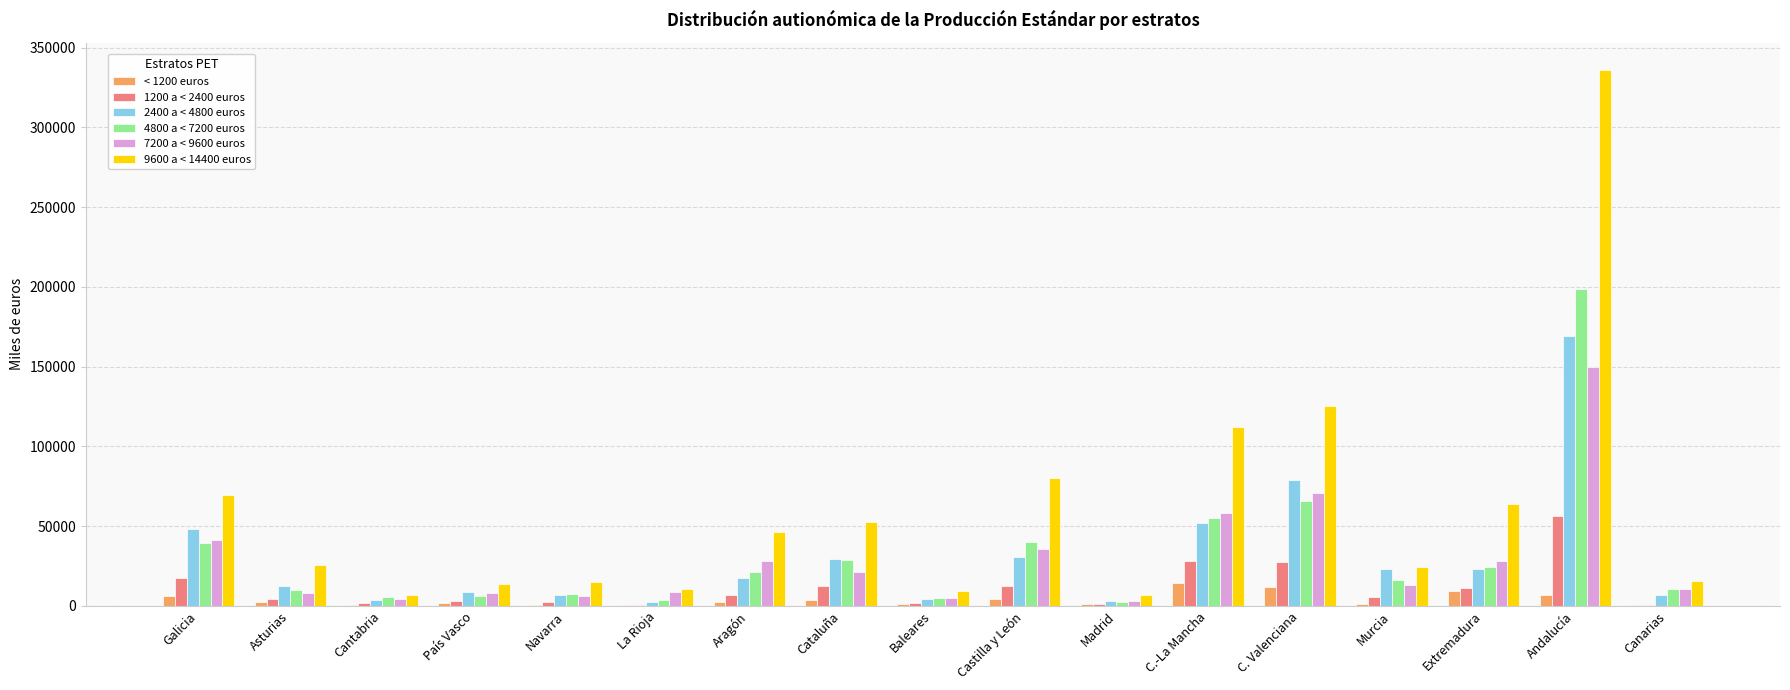

Are the bars horizontal?

No